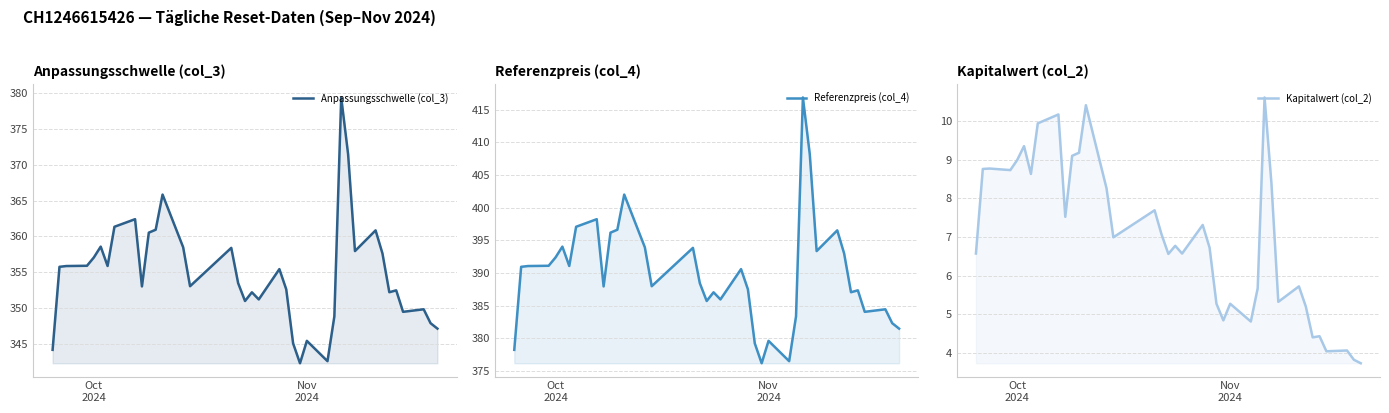

True or false: Anpassungsschwelle (col_3) has a value of 461.2 at 34.

False